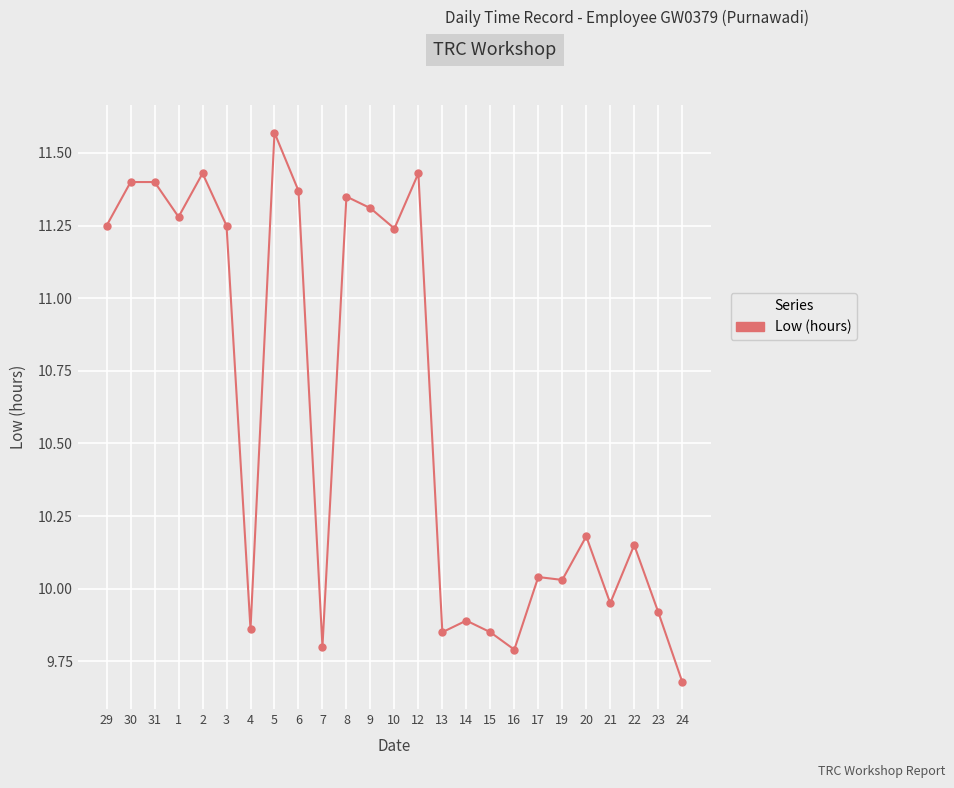

Is this an area chart (filled region under the line)?

No